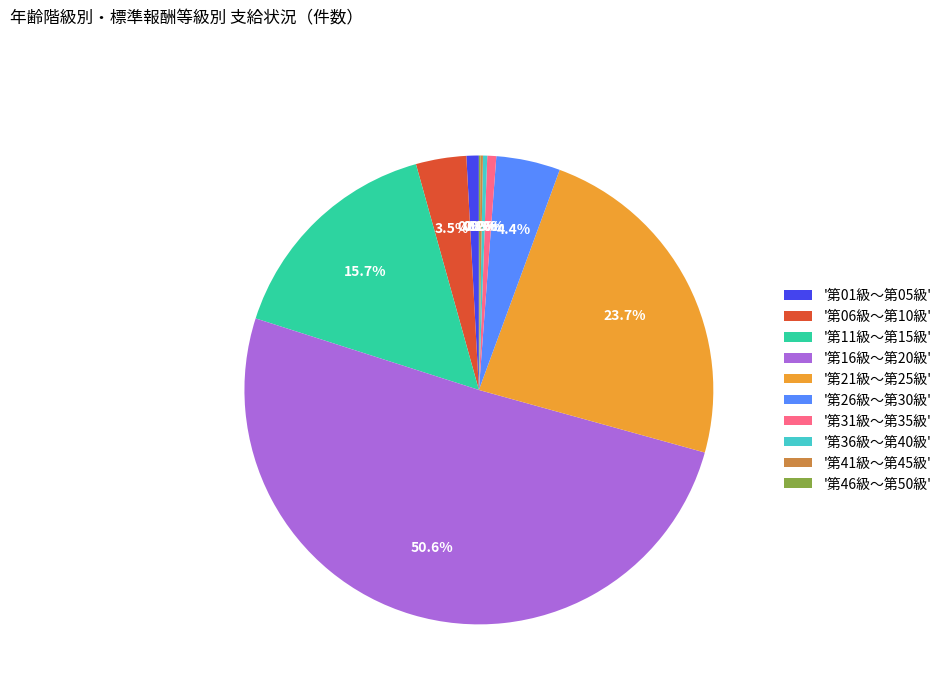

To the nearest percent, what is the average slice percentage?

10%